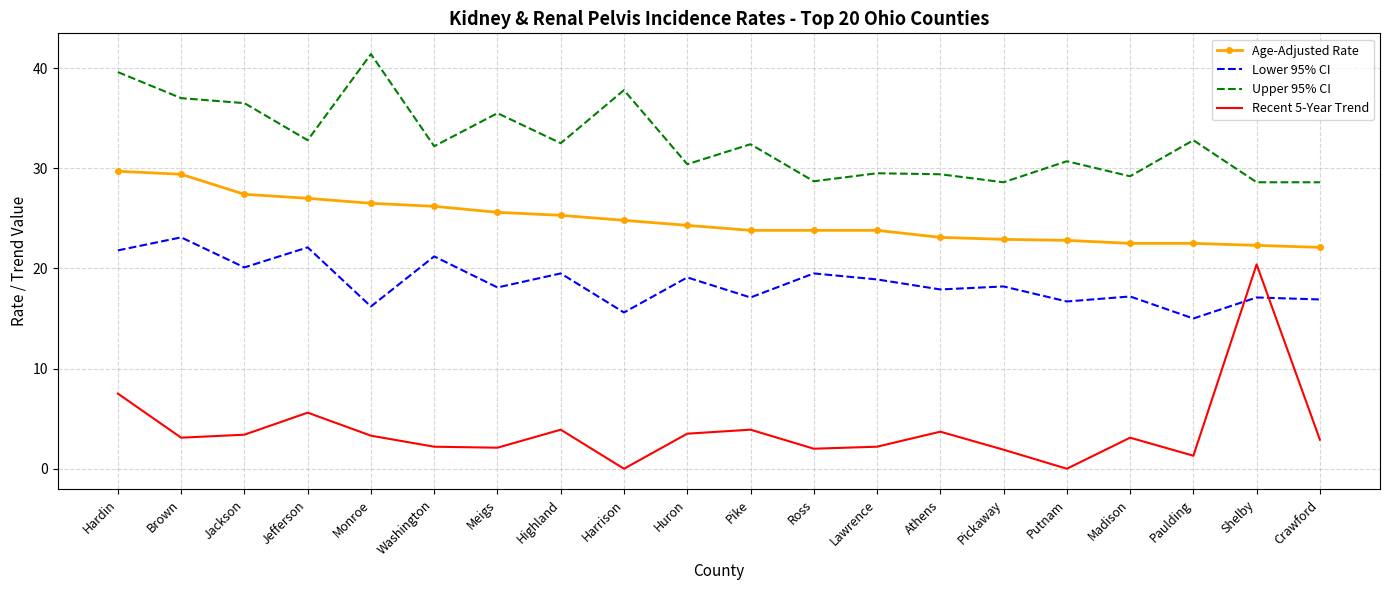

What is the maximum value for Lower 95% CI?

23.1